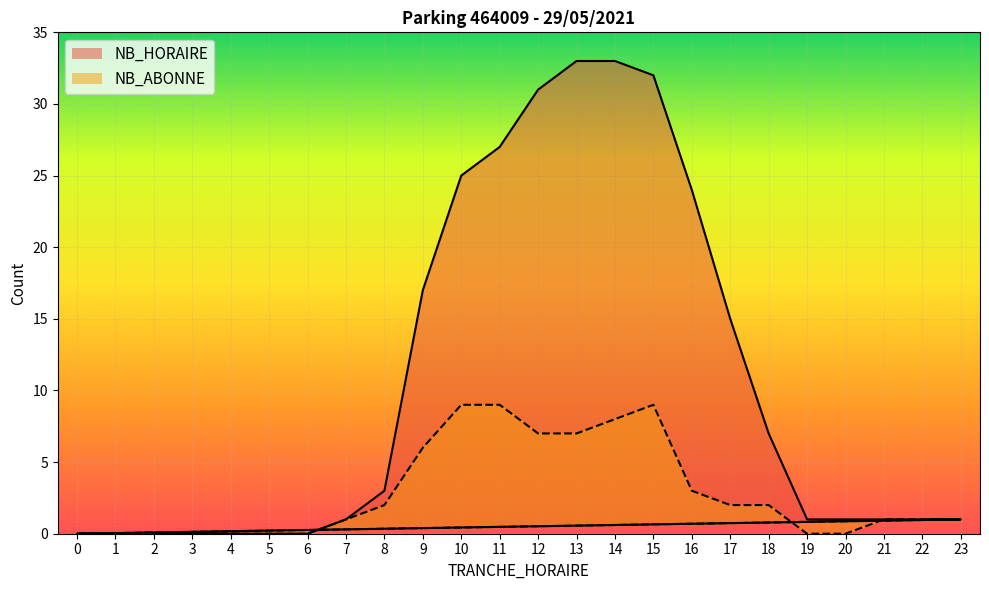

Reading left to right, extract all data points from this chart.

NB_HORAIRE: 2=0	3=0	4=0	5=0	6=0	7=1	8=3	9=17	10=25	11=27	12=31	13=33	14=33	15=32	16=24	17=15	18=7	19=1	20=1	21=1	22=1	23=1	0=0	1=0
NB_ABONNE: 2=0	3=0	4=0	5=0	6=0	7=1	8=2	9=6	10=9	11=9	12=7	13=7	14=8	15=9	16=3	17=2	18=2	19=0	20=0	21=1	22=1	23=1	0=0	1=0